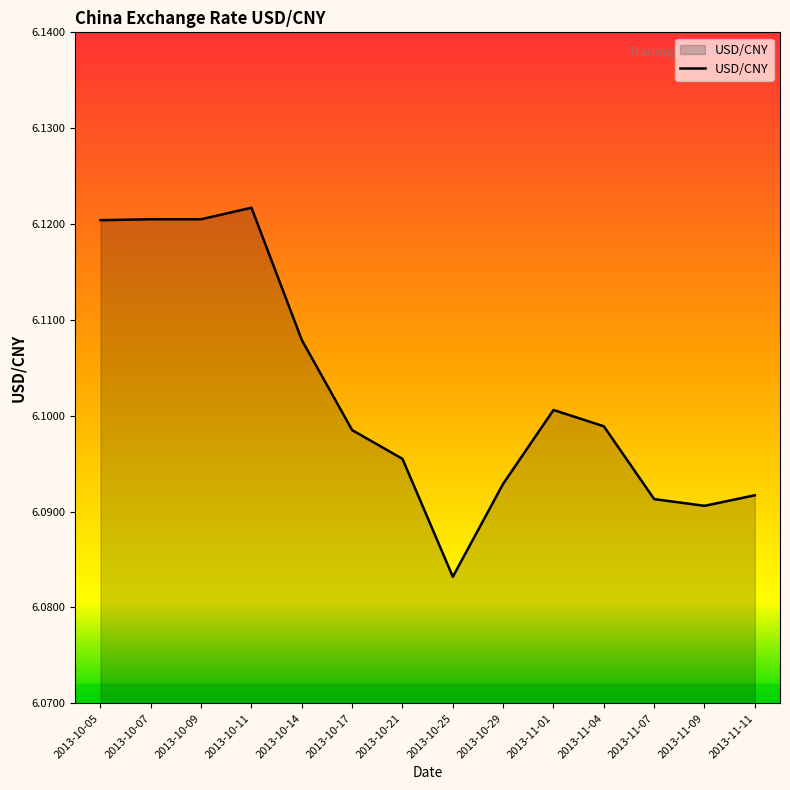

Which label corresponds to the smallest value in the chart?

2013-10-25